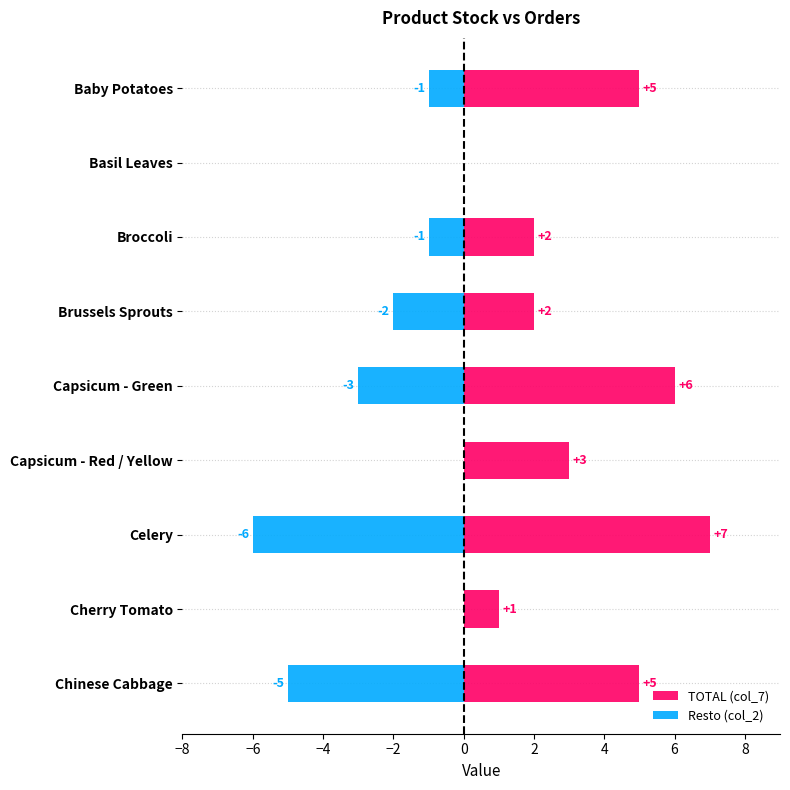

What position from the left is Capsicum - Green?

5